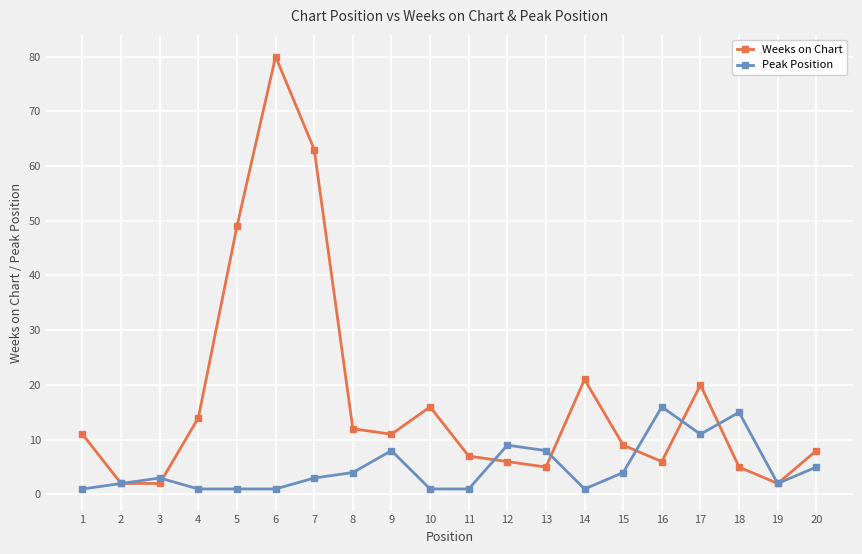

What is the smallest value displayed?

1